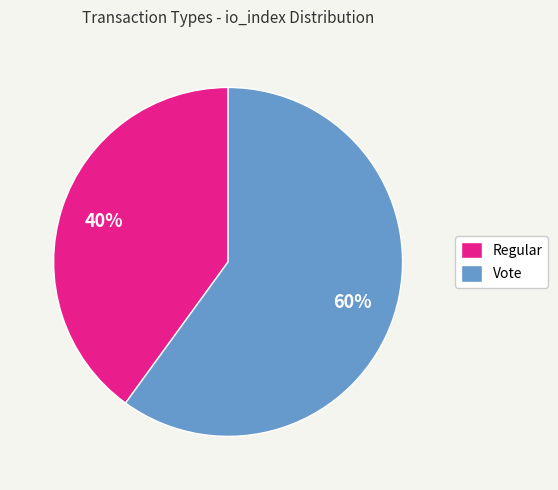

What is the majority slice?

Vote